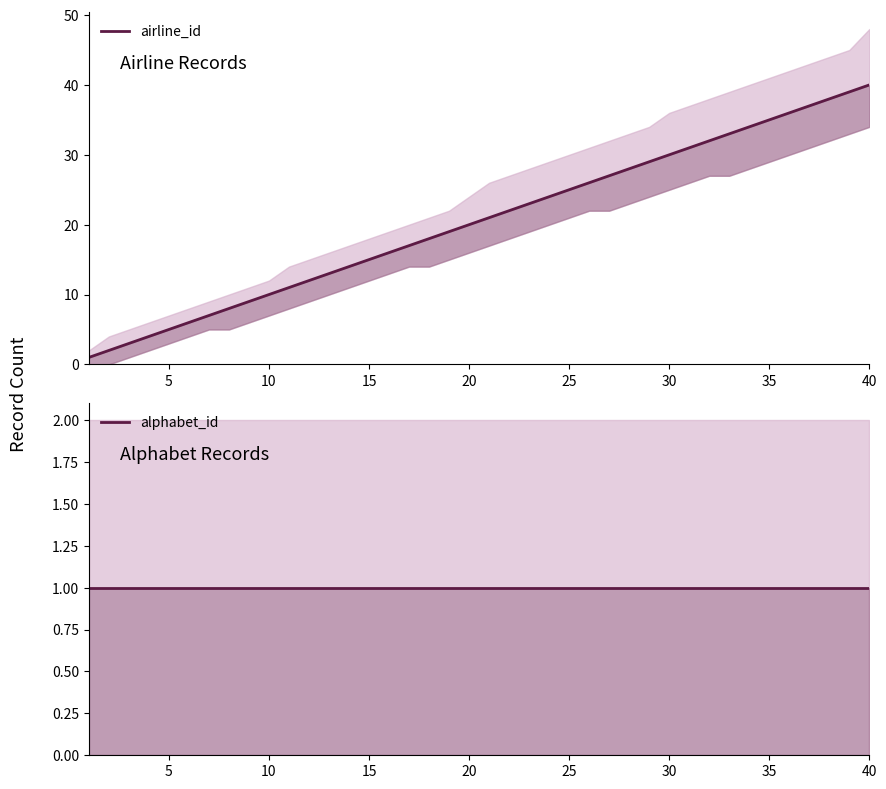

True or false: alphabet_id and airline_id intersect in this chart.

False